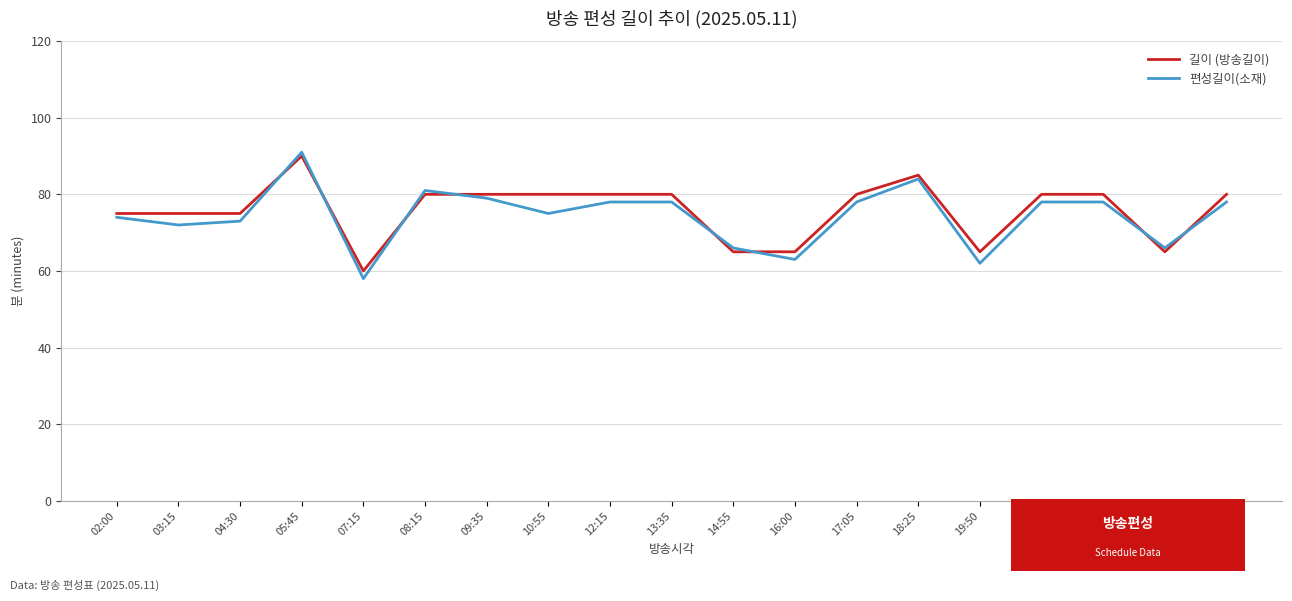

What are all the series names shown in the legend?

길이 (방송길이), 편성길이(소재)